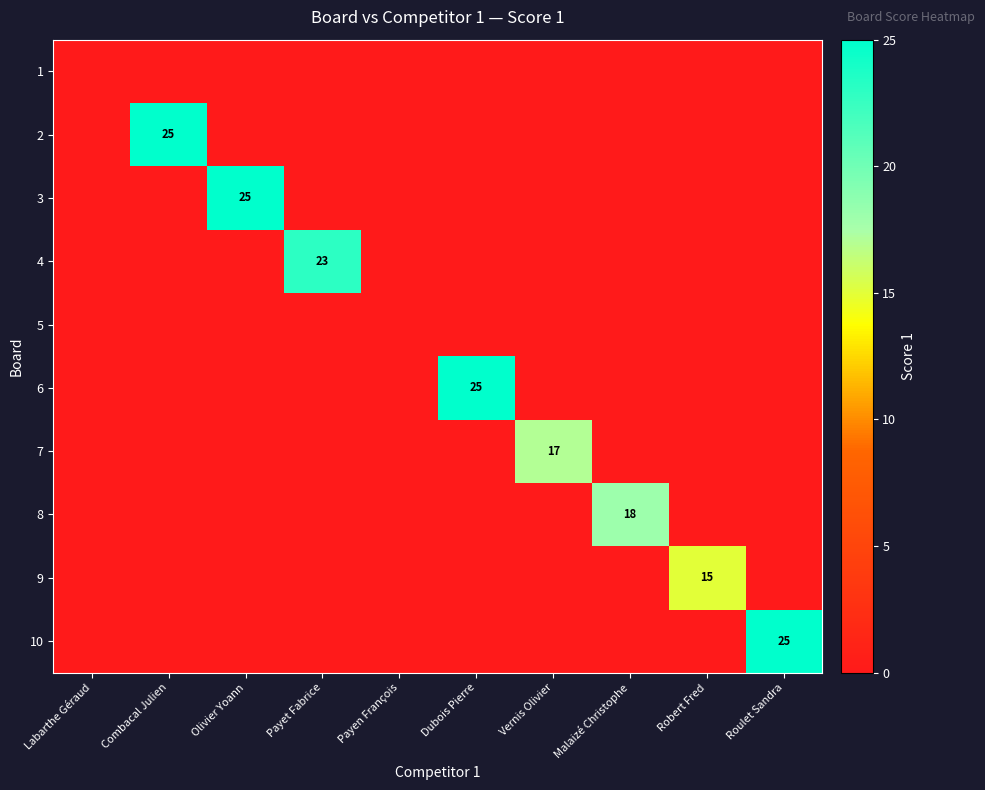

True or false: 9 has a value of 15 at Robert Fred.

True